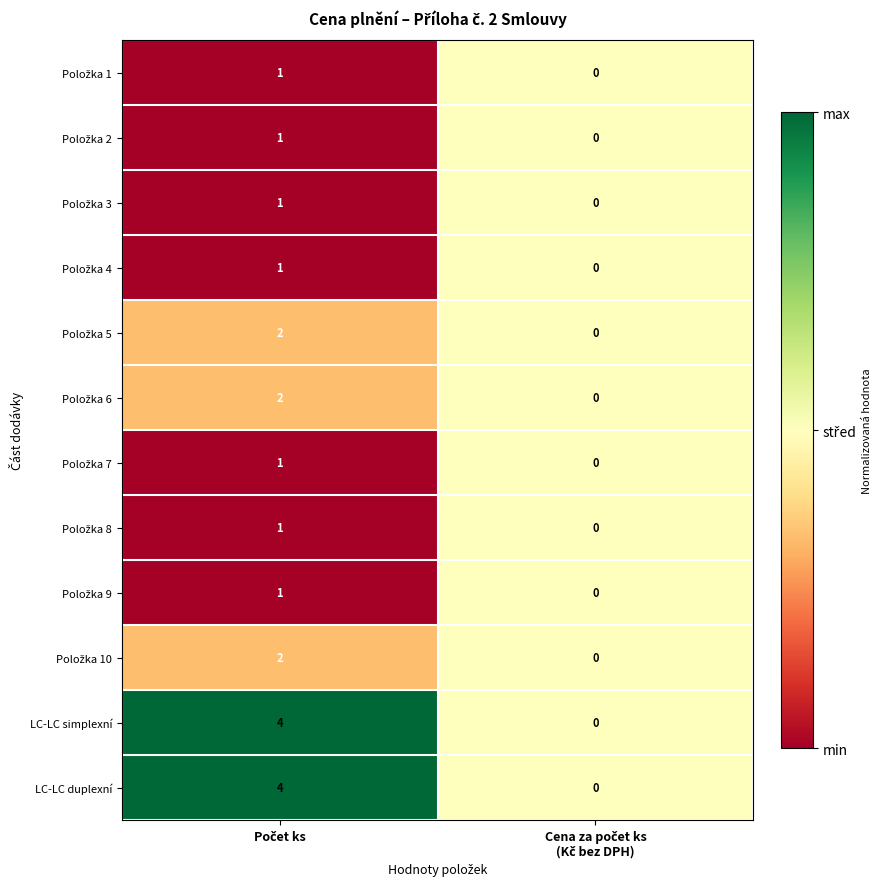

What is the difference between the maximum and minimum values in the LC-LC duplexní series?

4